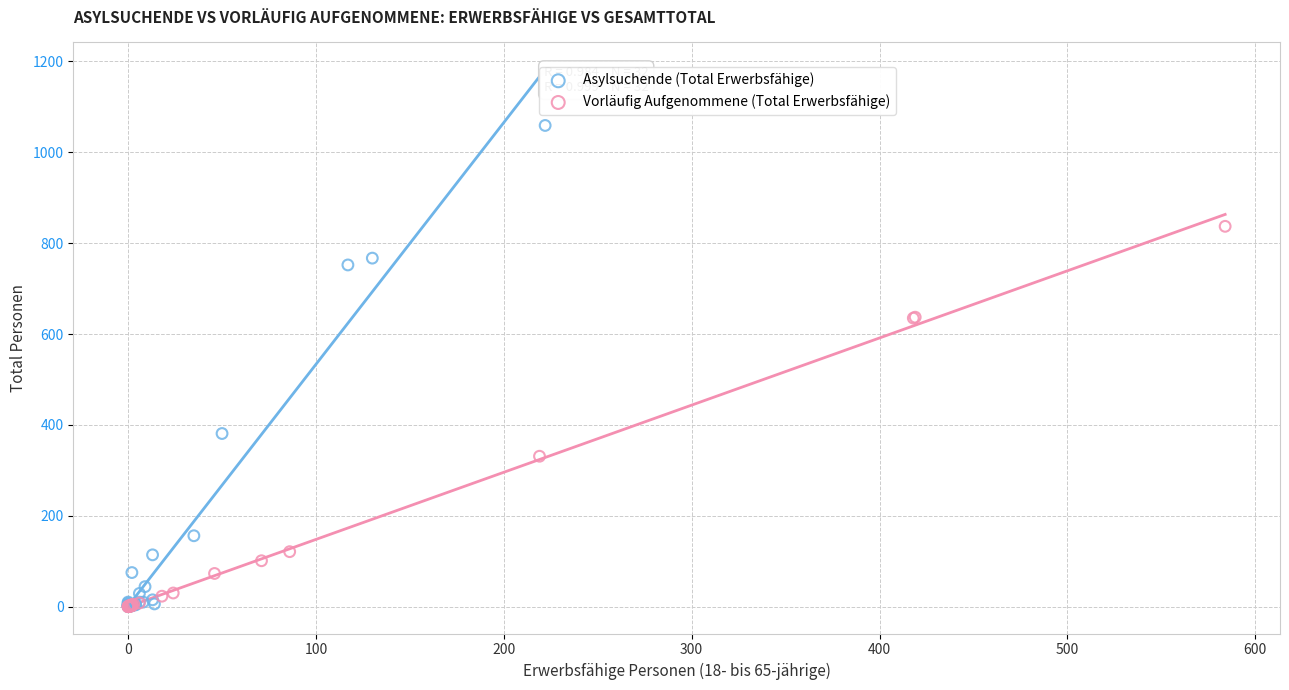

What are all the series names shown in the legend?

Asylsuchende (Total Erwerbsfähige), Vorläufig Aufgenommene (Total Erwerbsfähige)